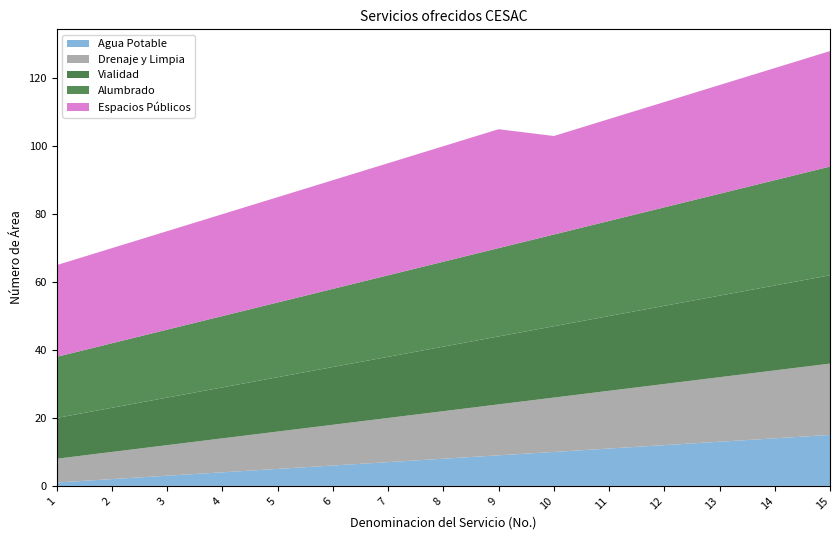

Reading left to right, what are all the values shown in this chart?

Agua Potable: 1	2	3	4	5	6	7	8	9	10	11	12	13	14	15
Drenaje y Limpia: 7	8	9	10	11	12	13	14	15	16	17	18	19	20	21
Vialidad: 12	13	14	15	16	17	18	19	20	21	22	23	24	25	26
Alumbrado: 18	19	20	21	22	23	24	25	26	27	28	29	30	31	32
Espacios Públicos: 27	28	29	30	31	32	33	34	35	29	30	31	32	33	34